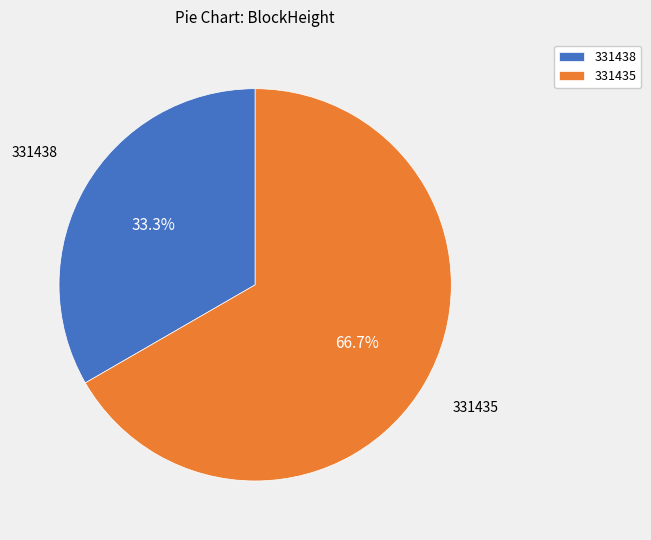

The 331438 slice represents 1% of the pie. True or false?

False